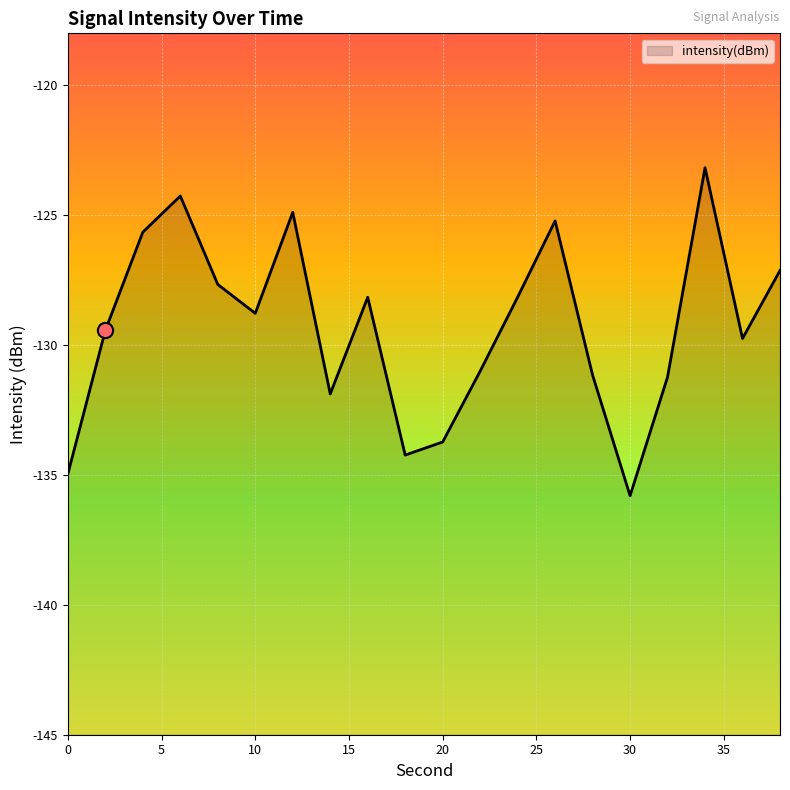

Which has a higher value, 30 or 6?

6